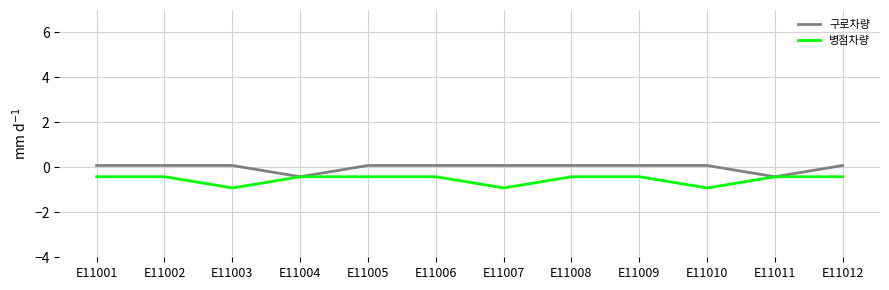

Reading left to right, extract all data points from this chart.

구로차량: 0.1	0.1	0.1	-0.4	0.1	0.1	0.1	0.1	0.1	0.1	-0.4	0.1
병점차량: -0.4	-0.4	-0.9	-0.4	-0.4	-0.4	-0.9	-0.4	-0.4	-0.9	-0.4	-0.4